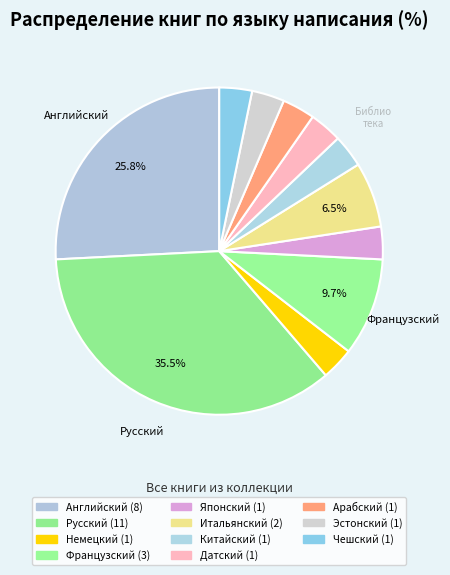

Is the sum of Китайский and Немецкий greater than half?

No